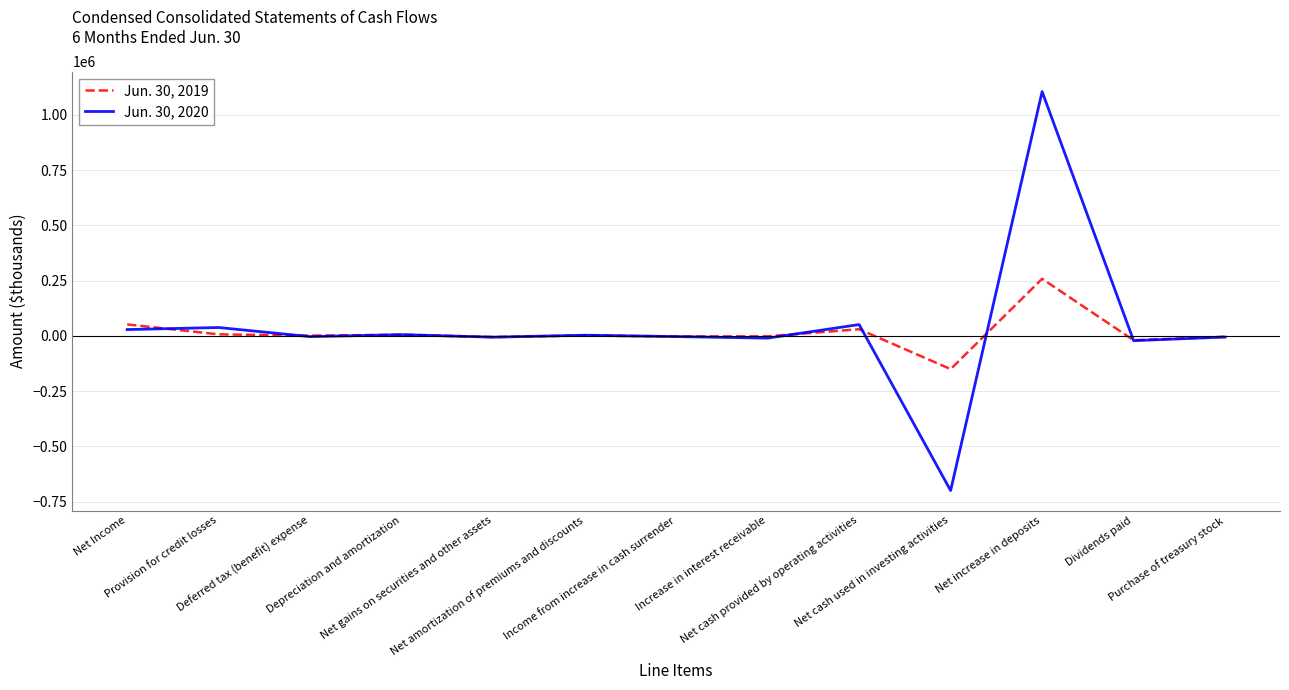

How many lines are shown in the chart?

2